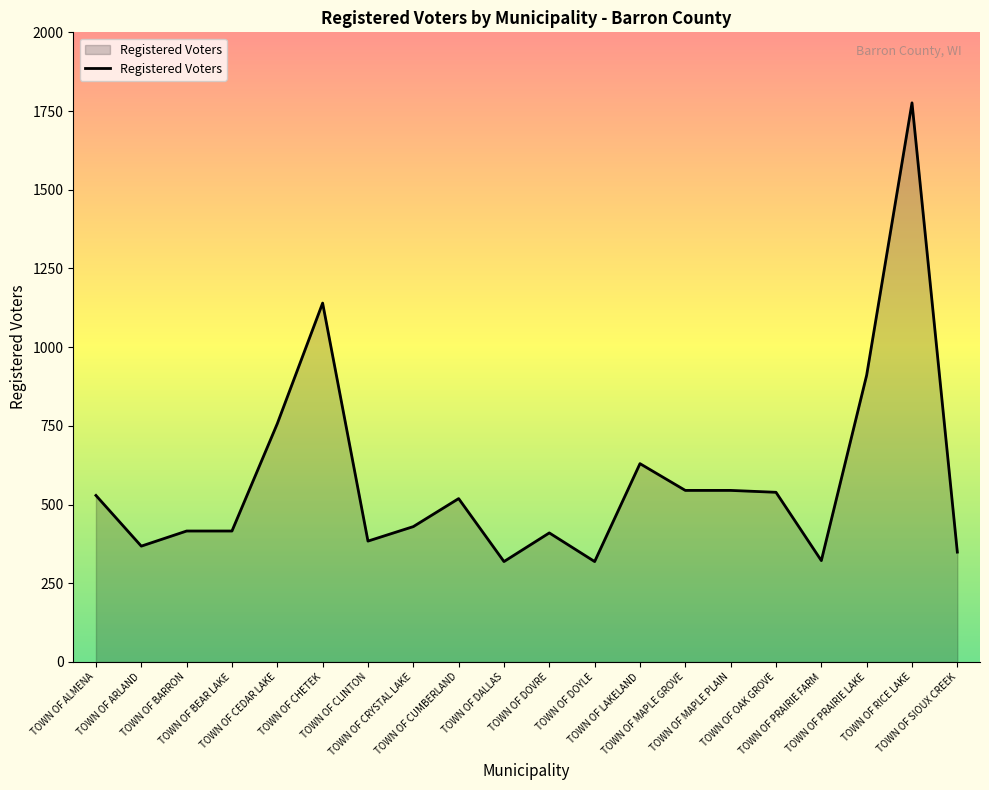

Where does the data first go above 519?

TOWN OF ALMENA